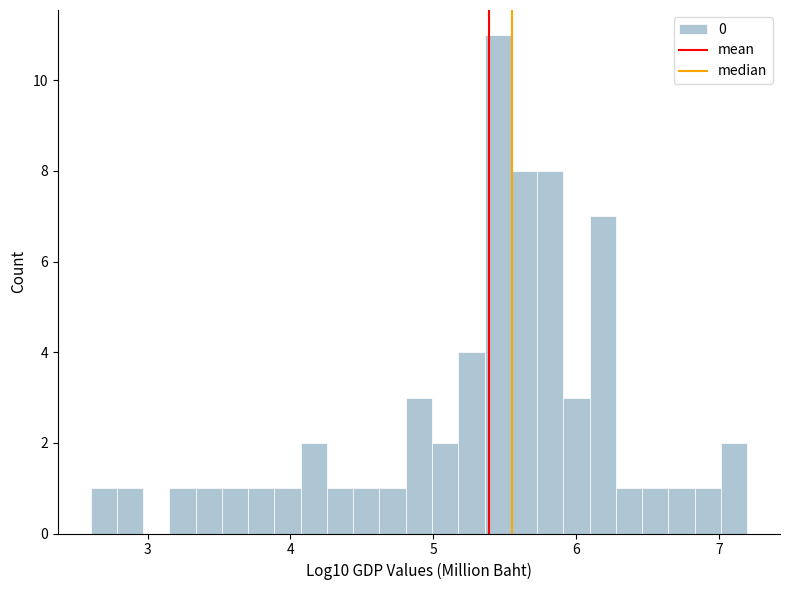

Around what value on the x-axis is the tallest bar? Give the approximate position of its centre, as read against the axis.

5.4